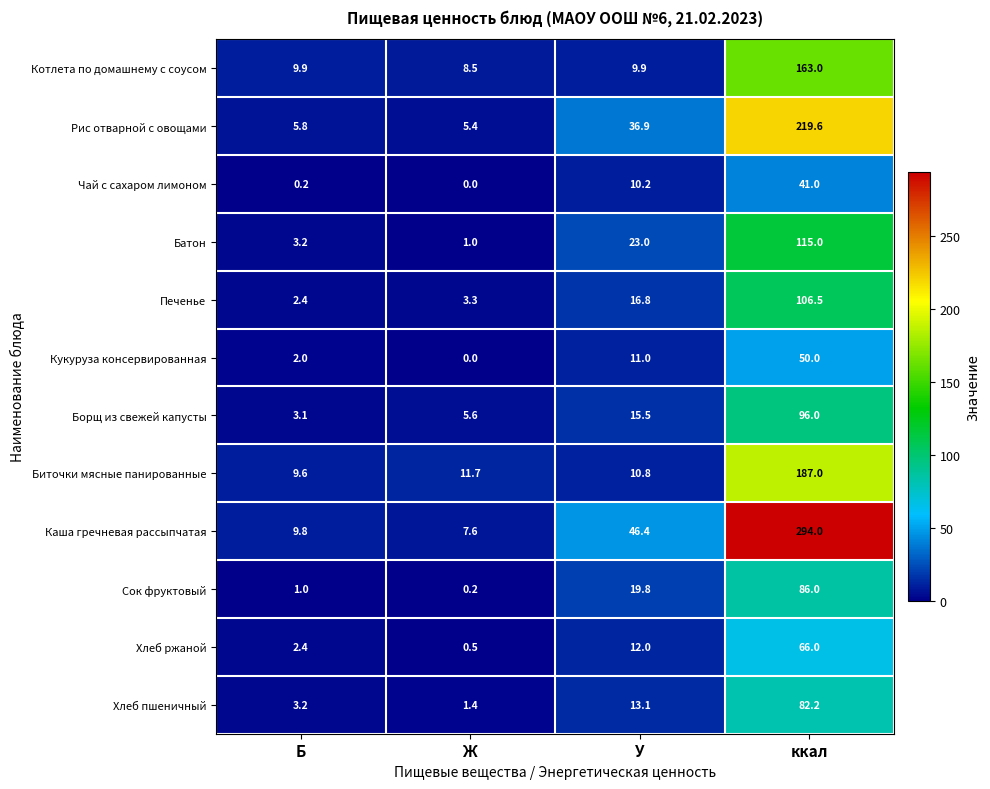

Is the value of Котлета по домашнему с соусом at ккал greater than the value of Хлеб пшеничный at Ж?

Yes